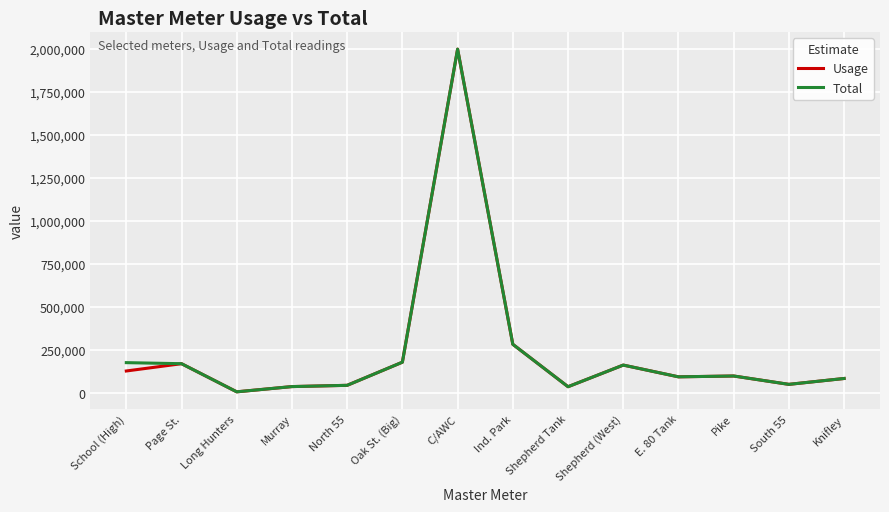

The value of Total at C/AWC is 1998000. True or false?

True